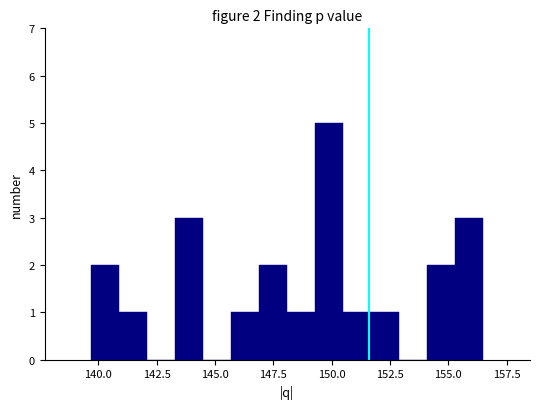

Read against the x-axis, roughly where is the centre of the tallest bar?

150.0